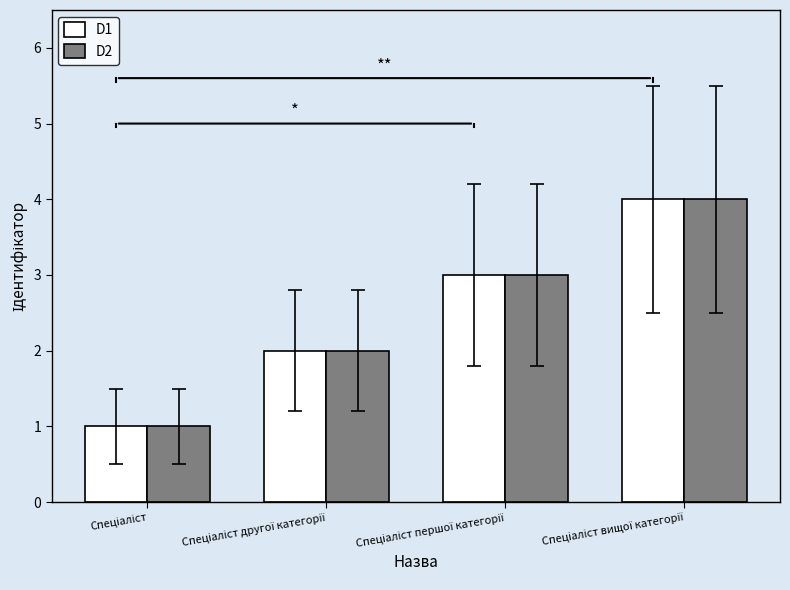

How many bars are there in each group?

2